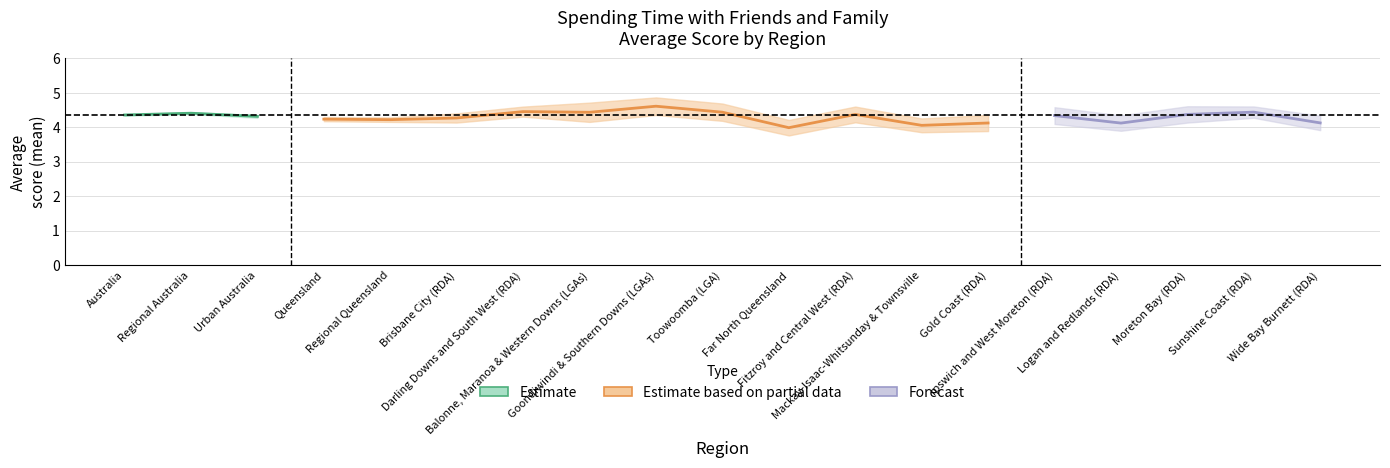

True or false: mean and ci intersect in this chart.

False